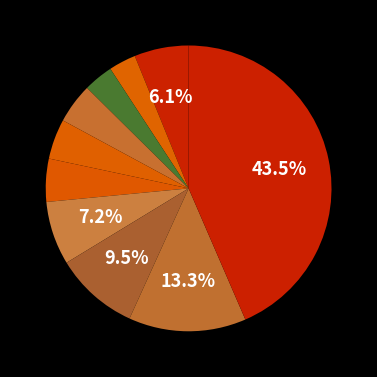

Count the number of slices in the pie.

10